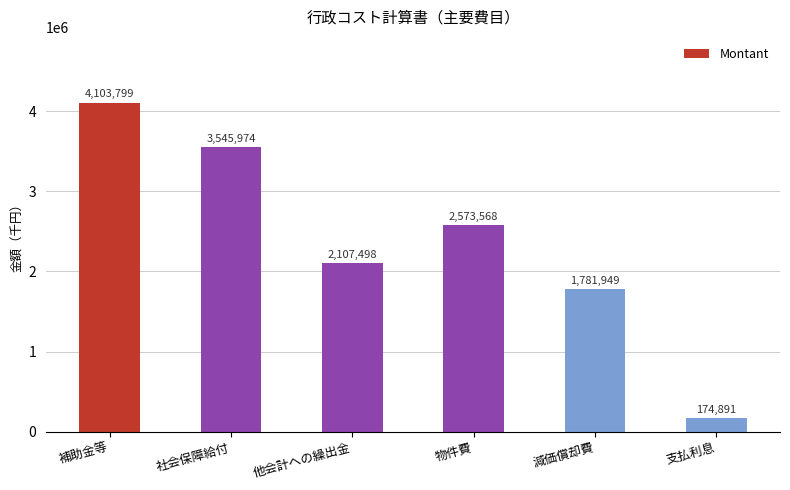

How many data points are less than 2573568?

3